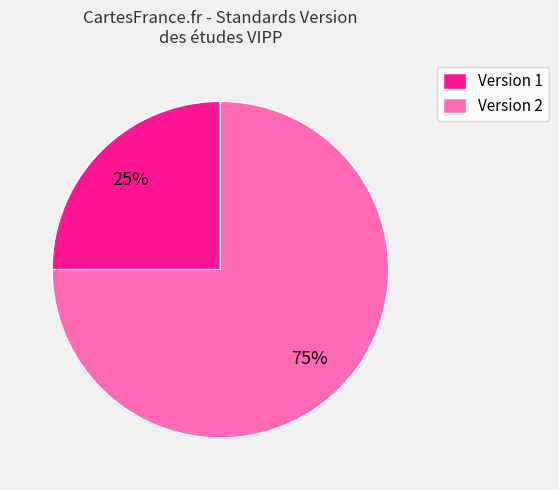

To the nearest percent, what is the average slice percentage?

50%